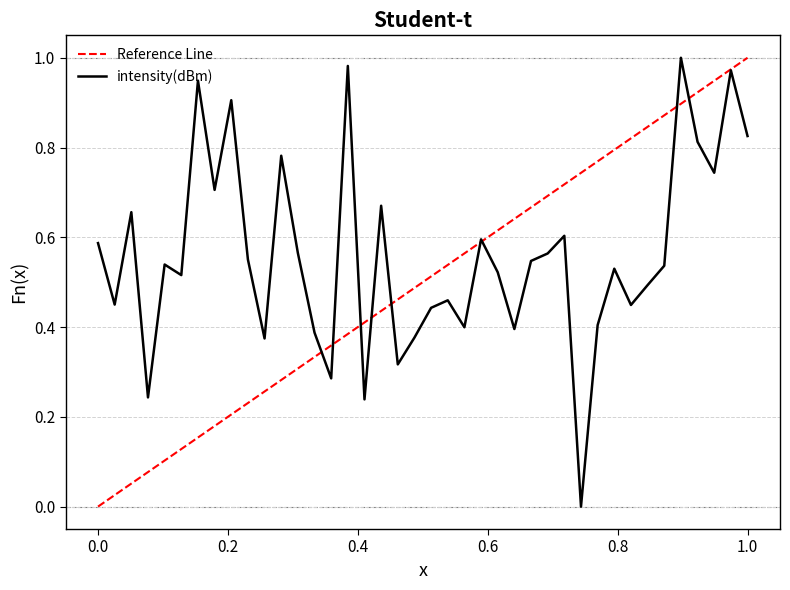

How many values exceed 0?

39